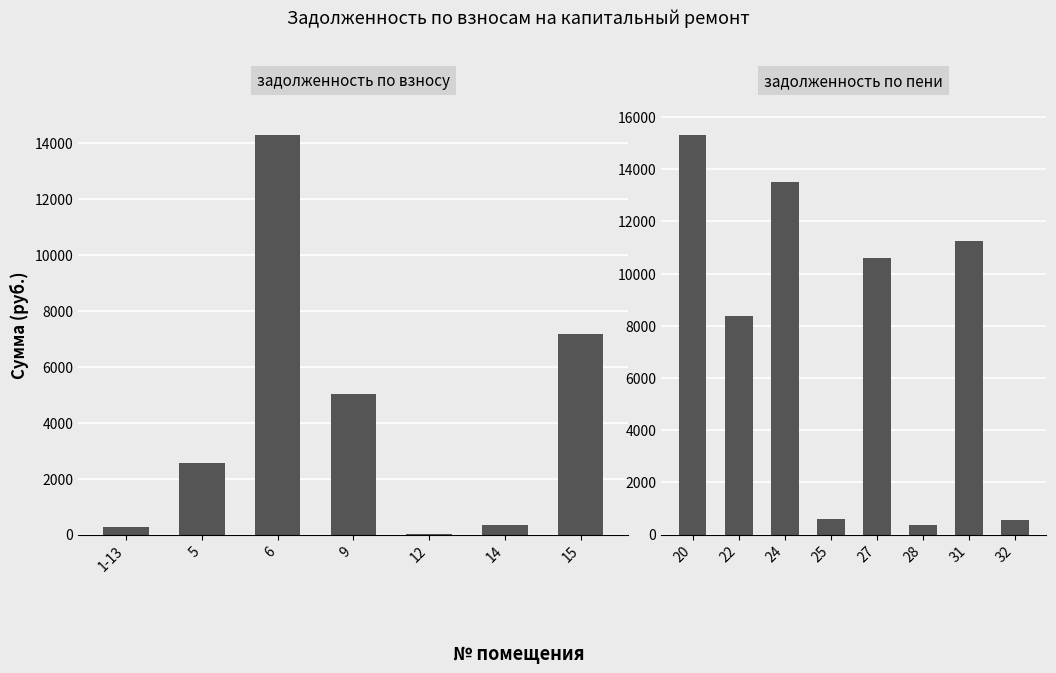

Is it true that the value at 27 is 10583.5?

True